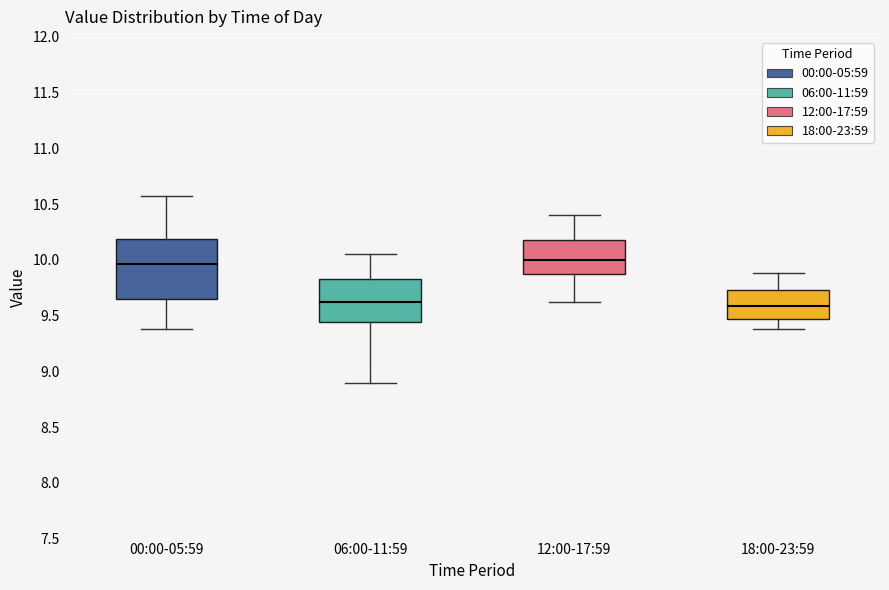

Comparing the boxes themselves (not the whiskers), which one is the tallest?

00:00-05:59